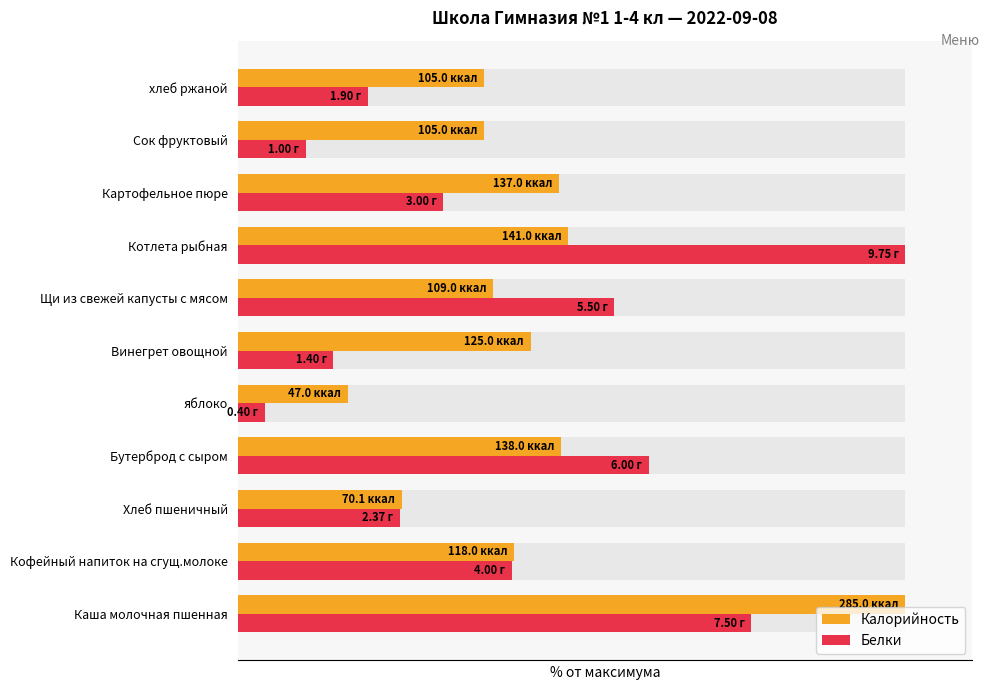

Which series has the largest range (max minus min)?

Белки